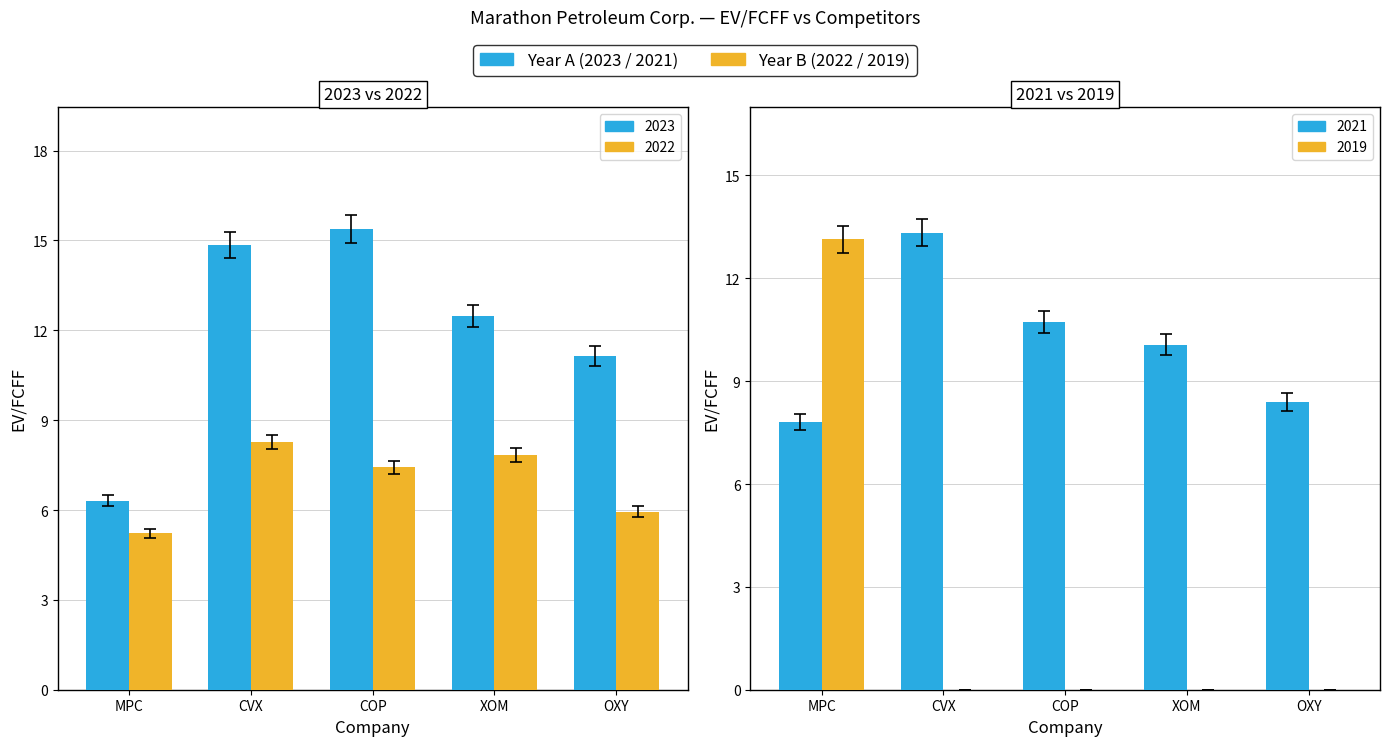

Does the chart contain stacked bars?

No